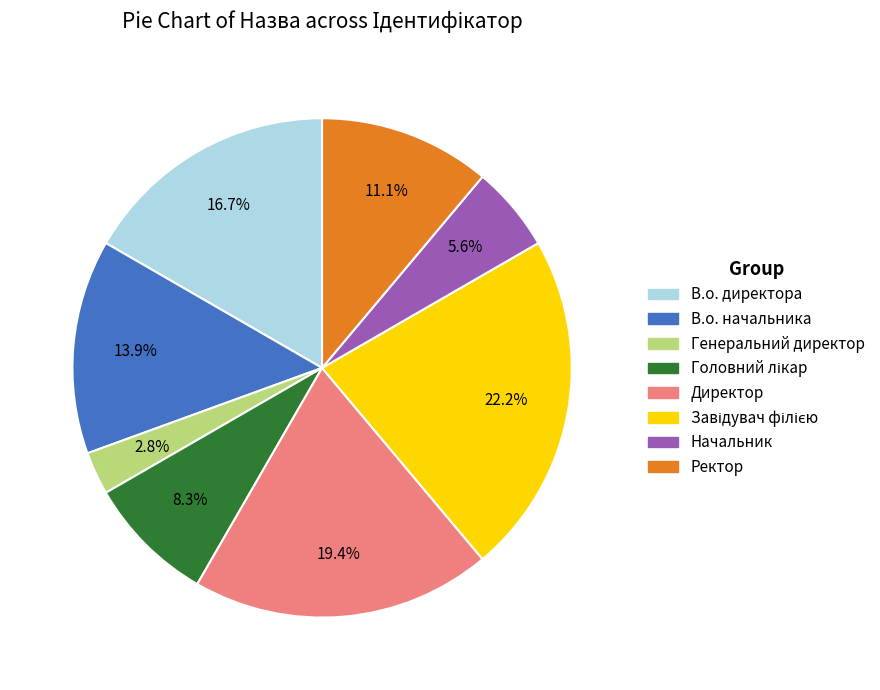

Combined, do Ректор and В.о. начальника account for over 50%?

No